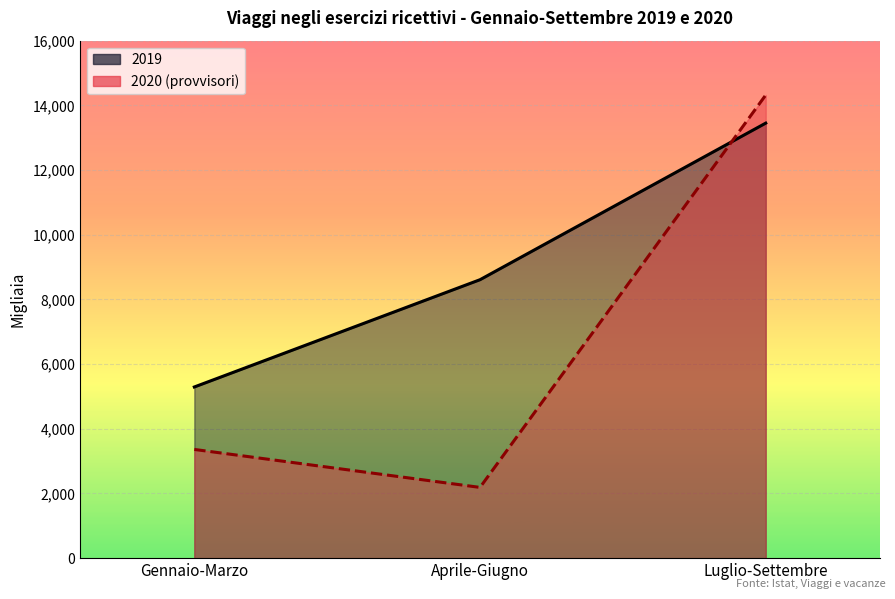

Where is 2020 nearest to the value 8253?

Gennaio-Marzo